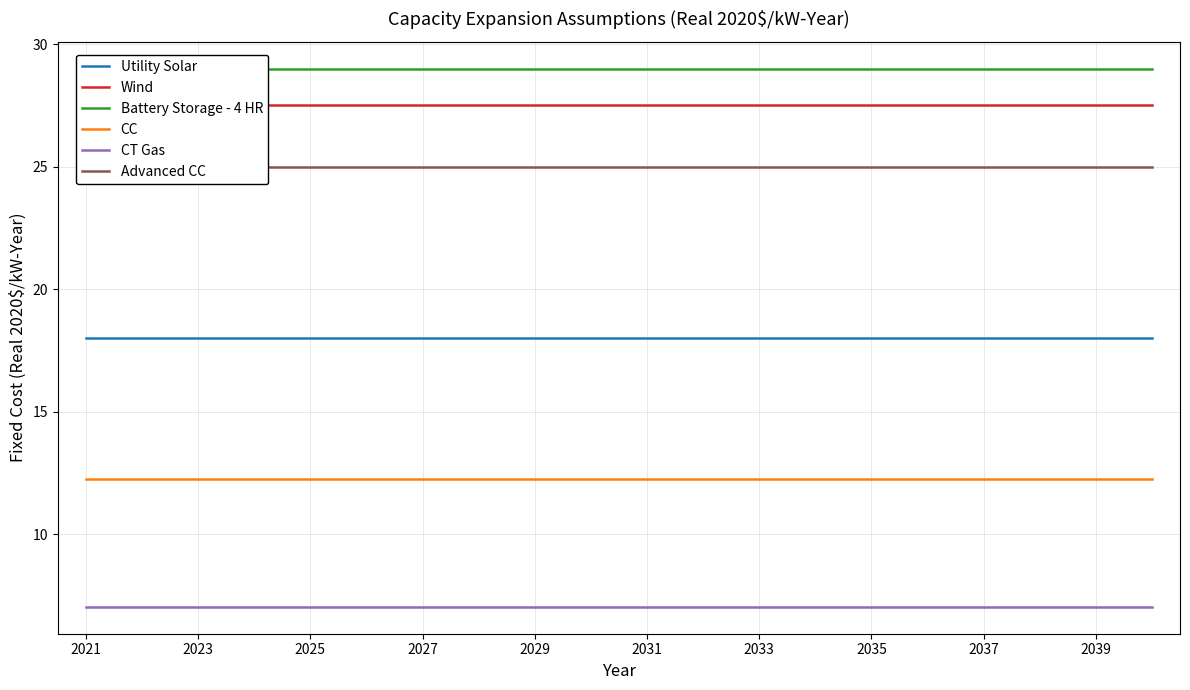

Is the value of CT Gas at 2027 greater than the value of Utility Solar at 2027?

No